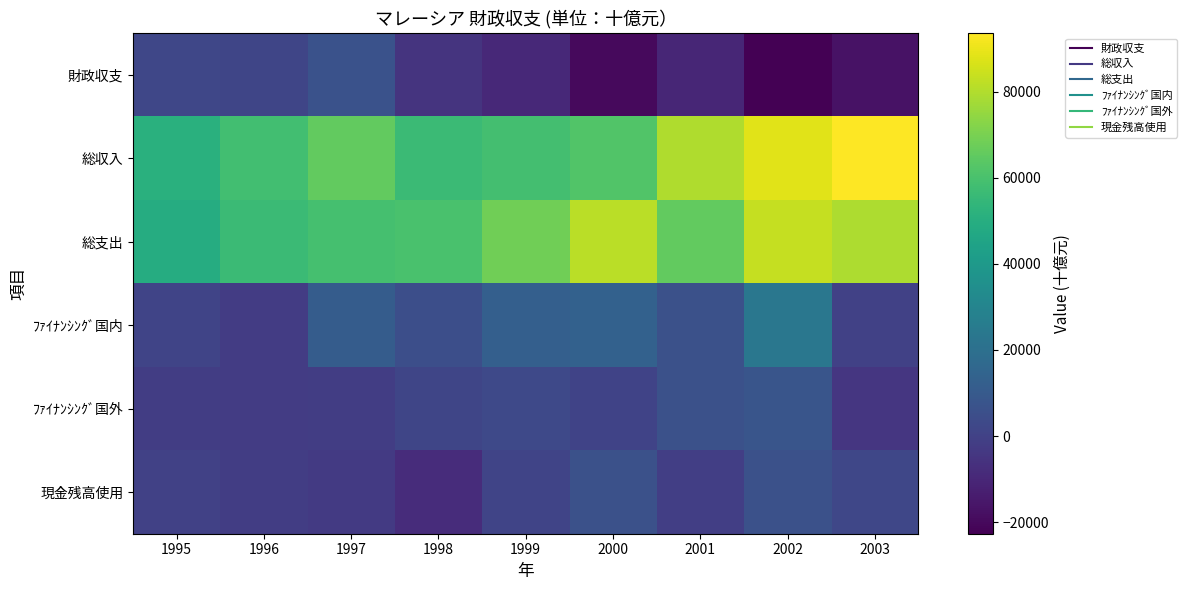

At which category is the sum across all series the highest?

2002